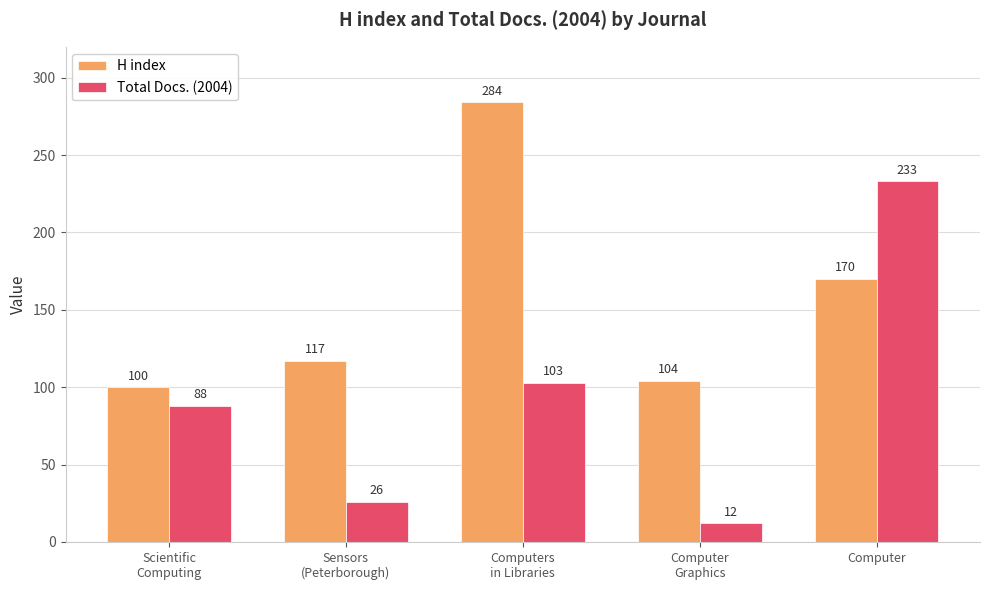

Which series has the largest range (max minus min)?

Total Docs. (2004)